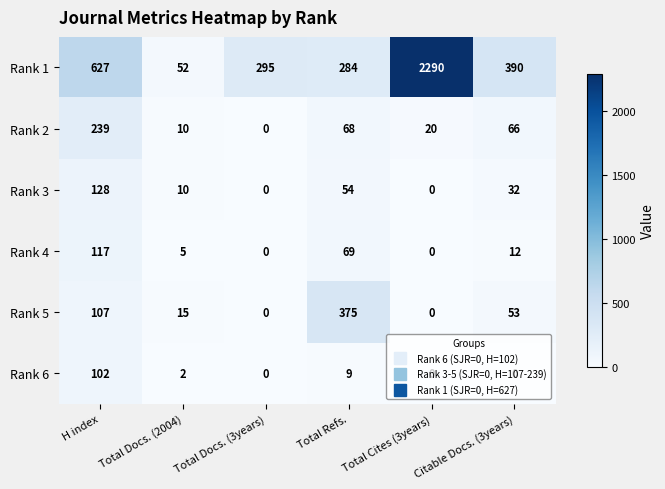

Count the number of data series in this chart.

6